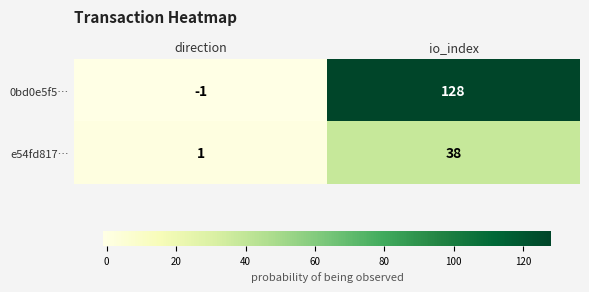

Which series has the largest range (max minus min)?

0bd0e5f5…